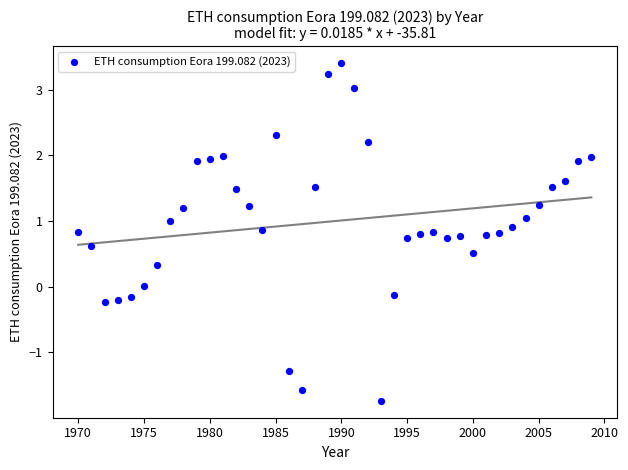

What is the range of X values (max minus min)?

39.0